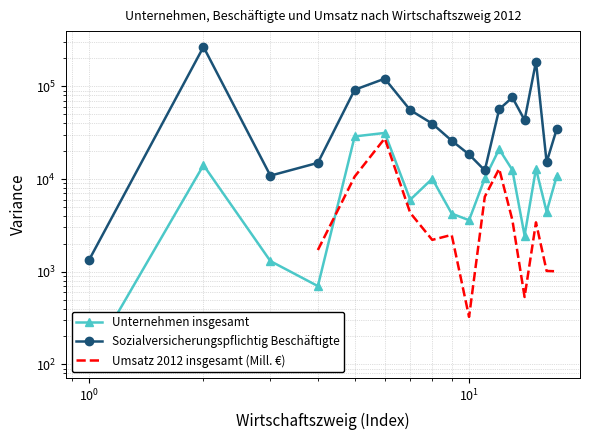

What is the minimum value shown in the chart?

105.0